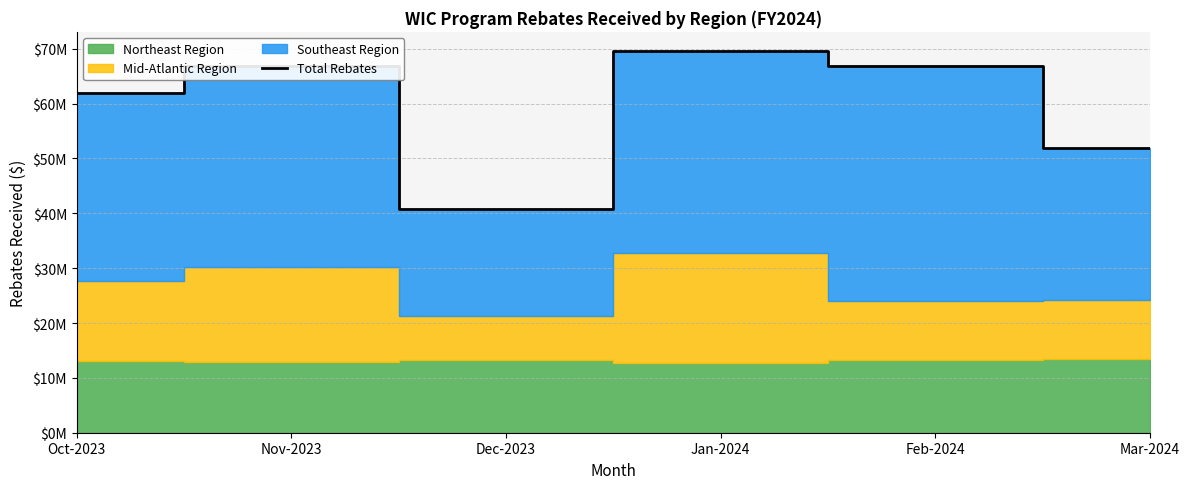

How many points are higher than both their immediate neighbors (excluding endpoints)?

2